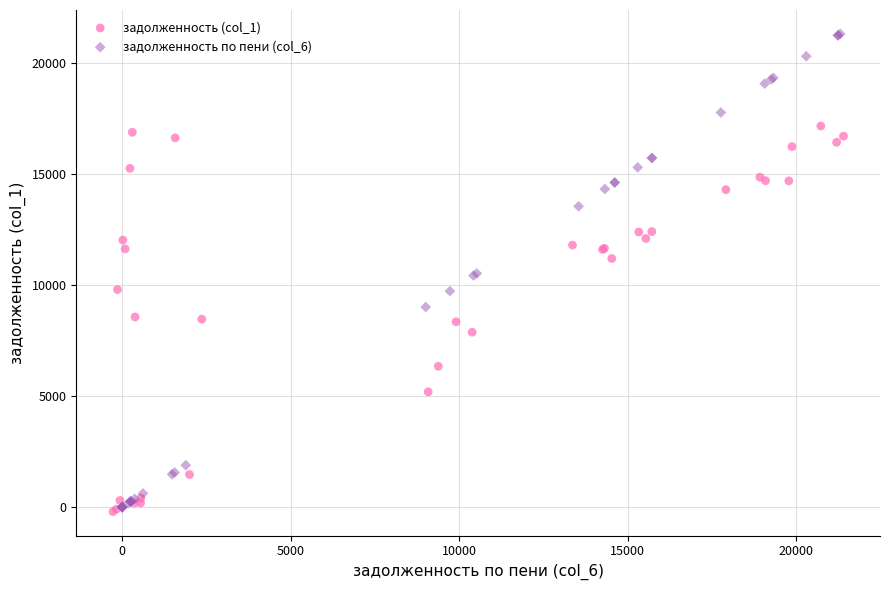

Which series reaches the maximum Y coordinate?

задолженность по пени (col_6)